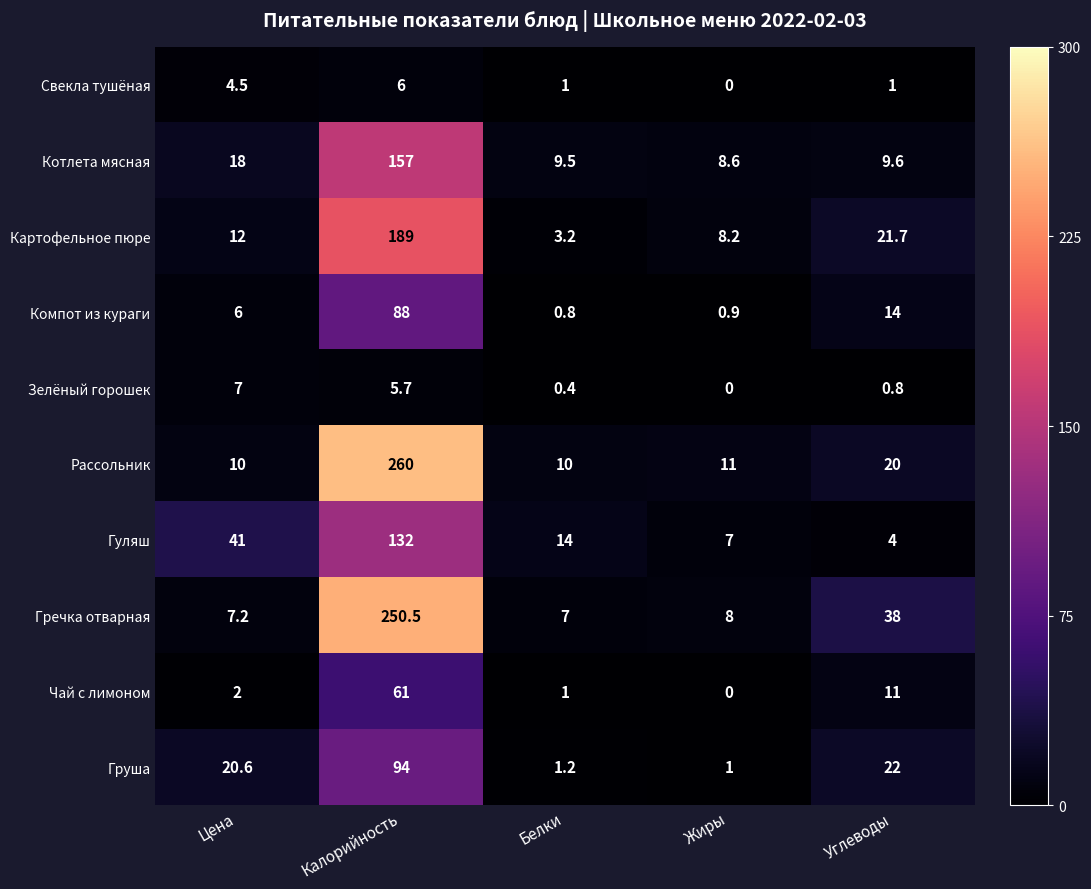

What value does the Гуляш series have at Белки?

14.0